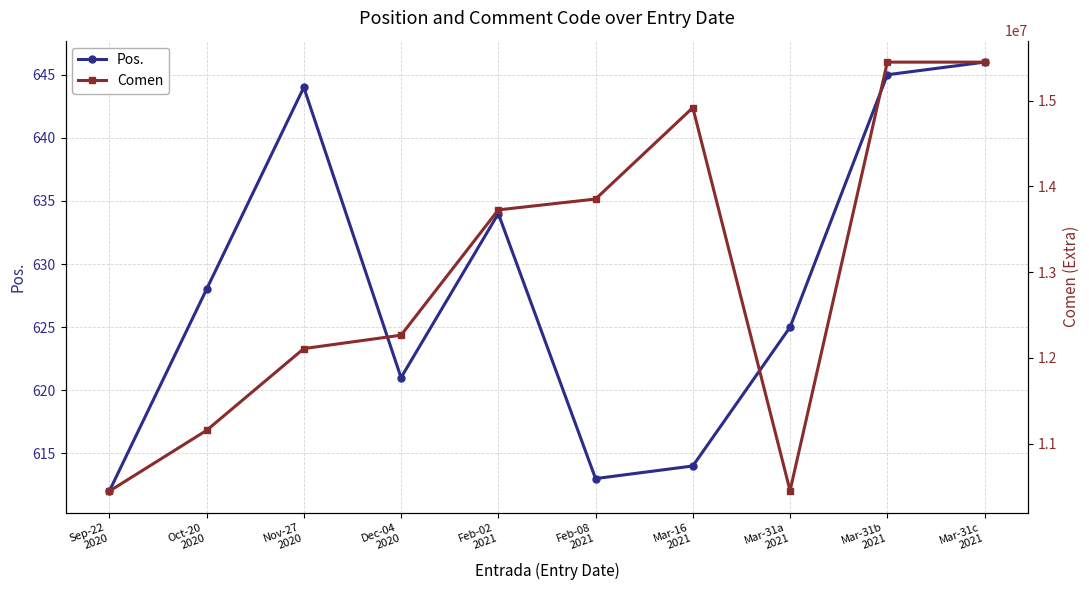

At how many categories does at least one series exceed 14018220?

3